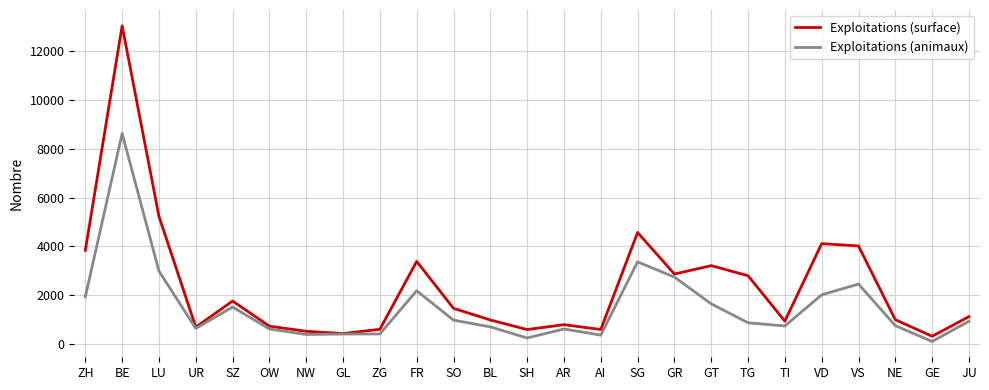

What is the total value across all series at GT?

4857